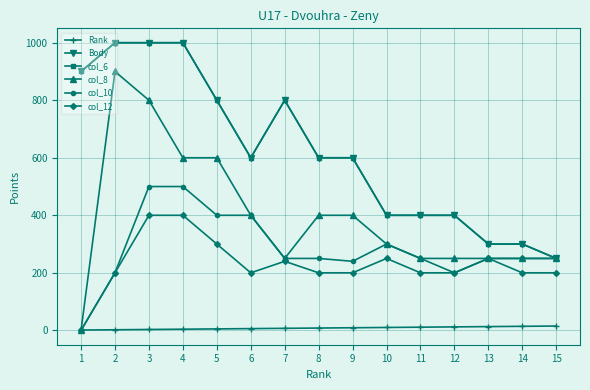

Where does the Rank series first go above 8?

9